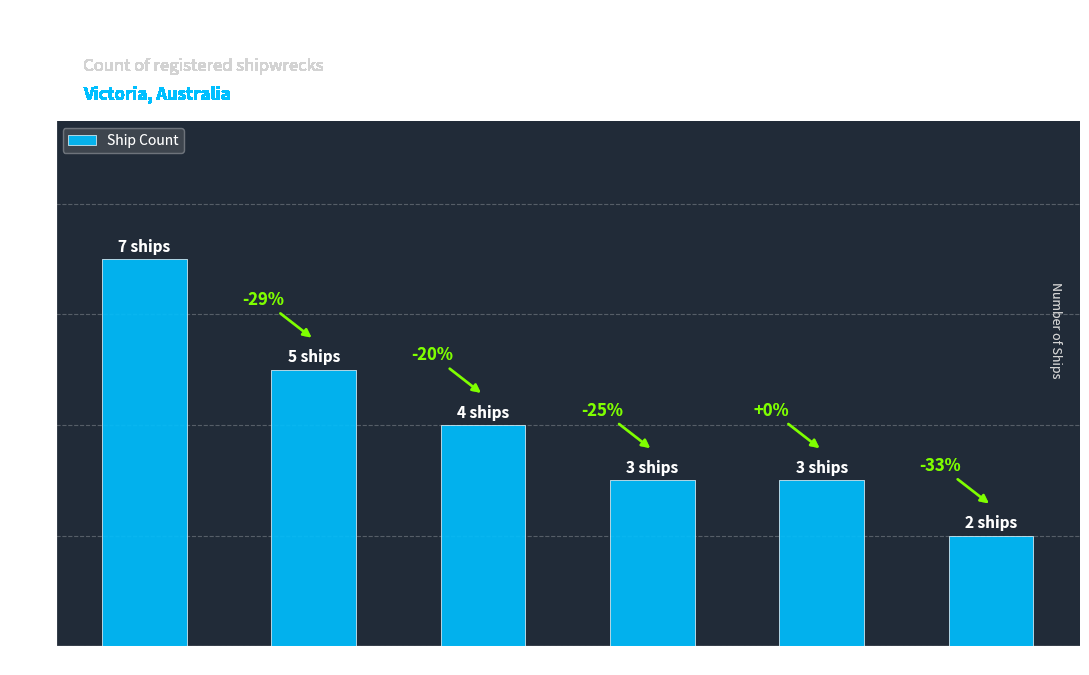

What is the sum of all values?

24